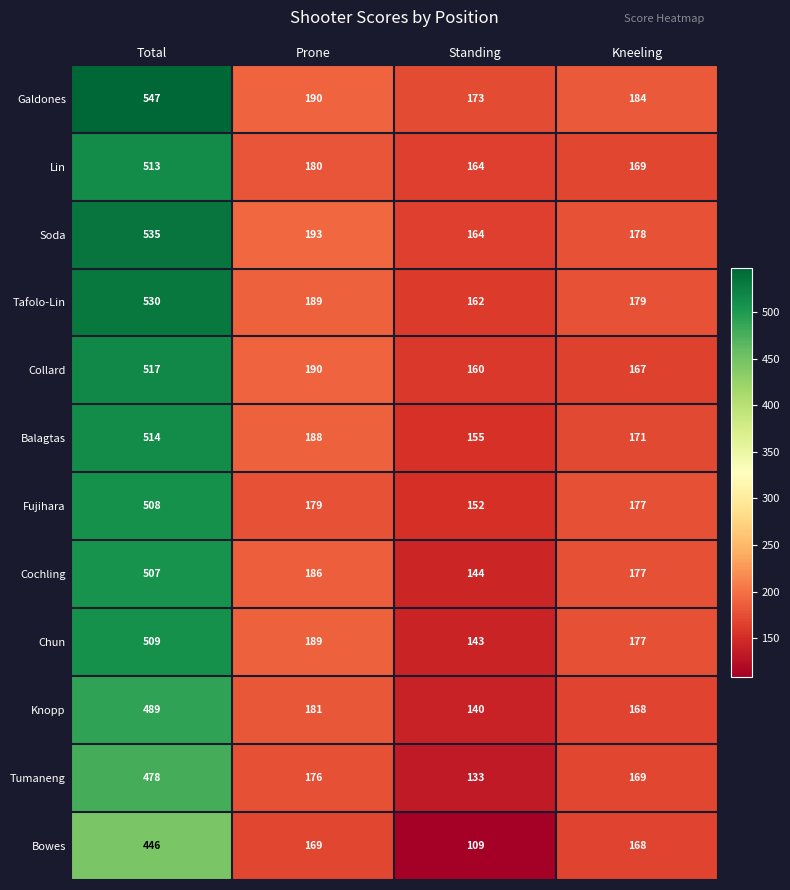

List the labels in order of Soda value, largest first.

Total, Prone, Kneeling, Standing